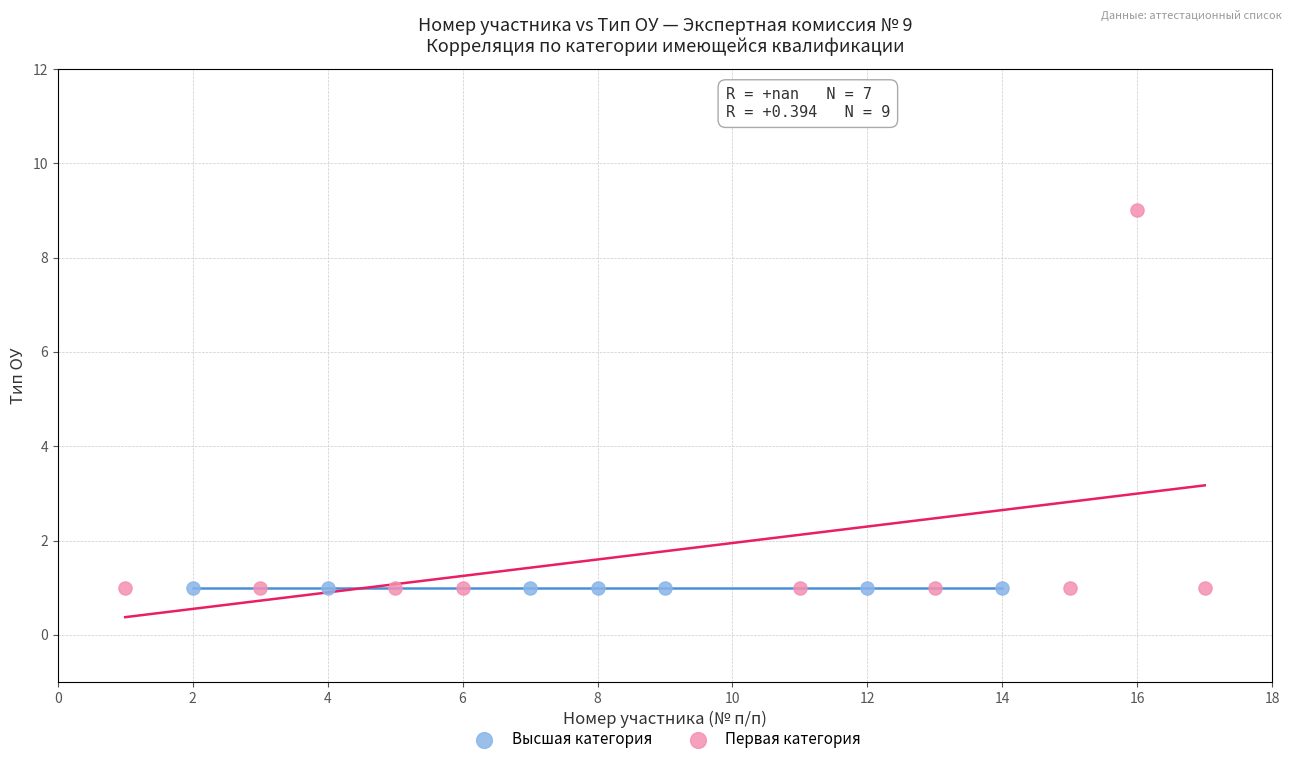

Which series reaches the maximum Y coordinate?

Первая категория